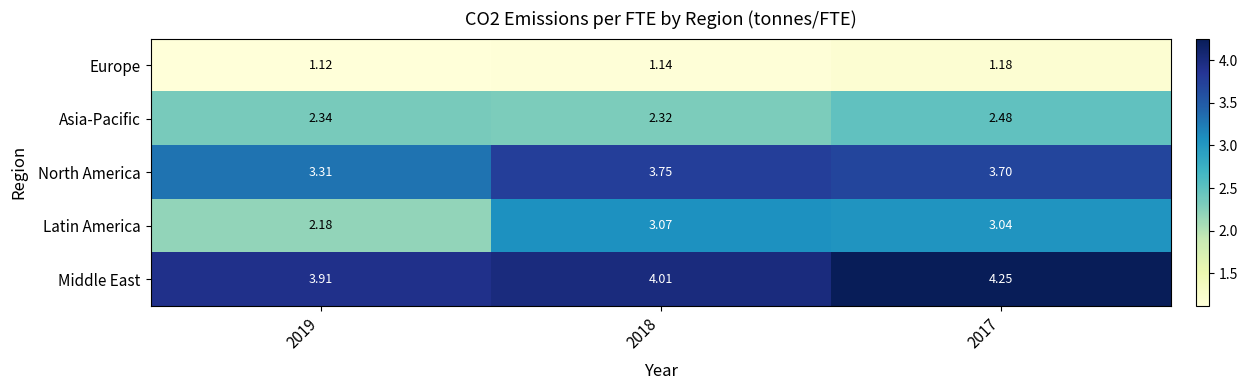

Rank the series at 2019 from highest to lowest value.

Middle East, North America, Asia-Pacific, Latin America, Europe